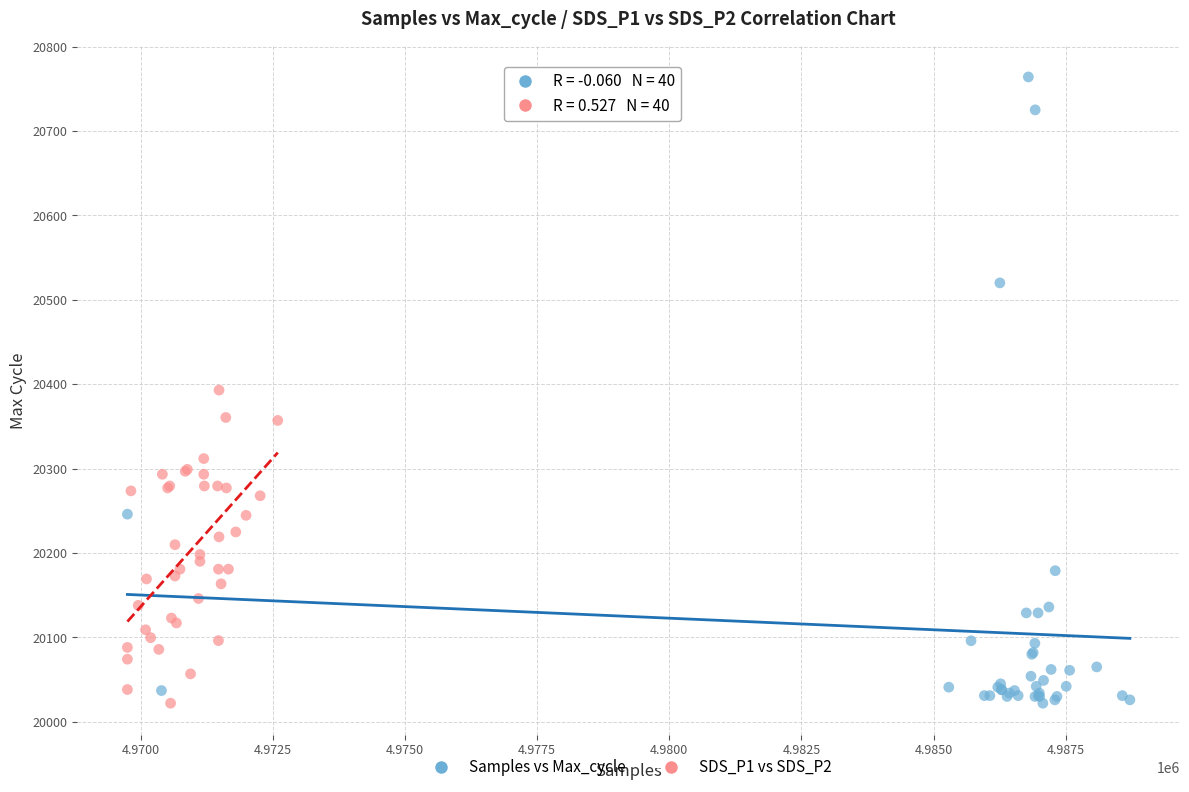

Which series has the widest spread of Y values?

Samples vs Max_cycle